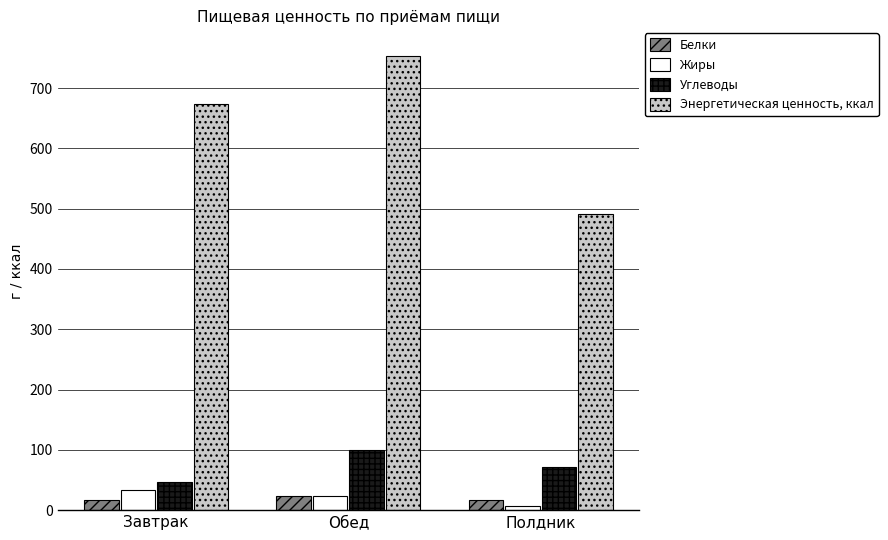

How many groups of bars are there?

3